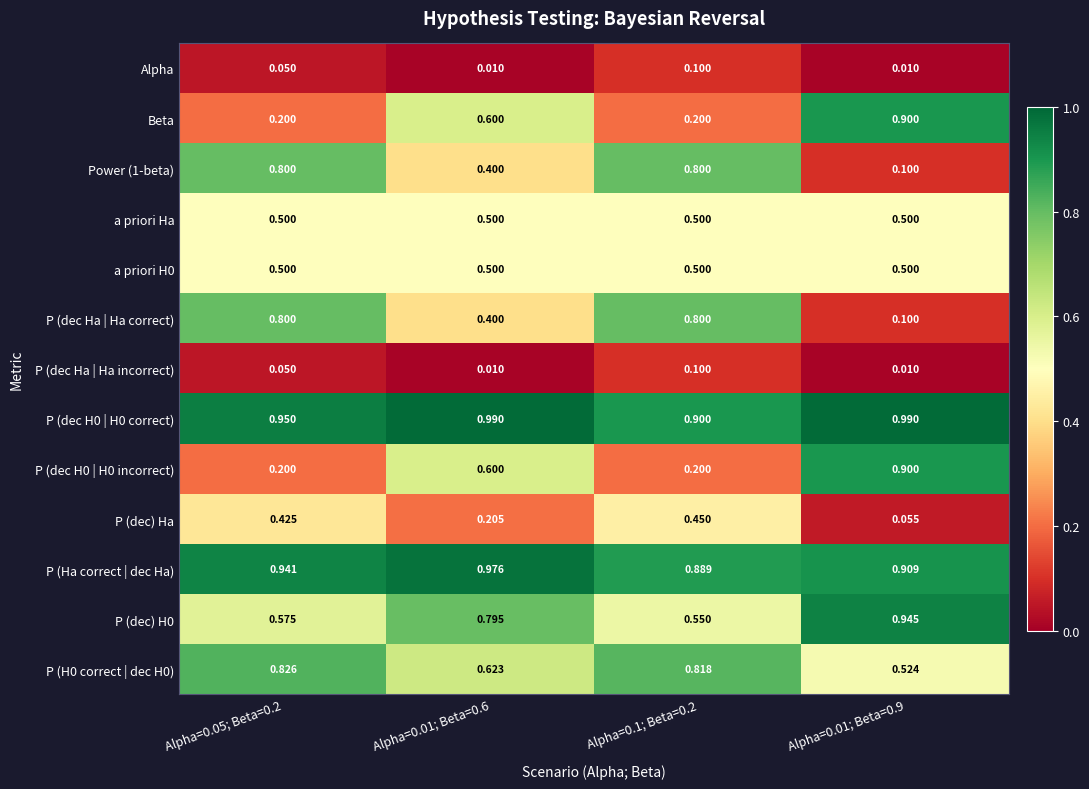

Is the value of P (dec H0 | H0 correct) at Alpha=0.01; Beta=0.9 greater than the value of P (dec H0 | H0 incorrect) at Alpha=0.01; Beta=0.9?

Yes